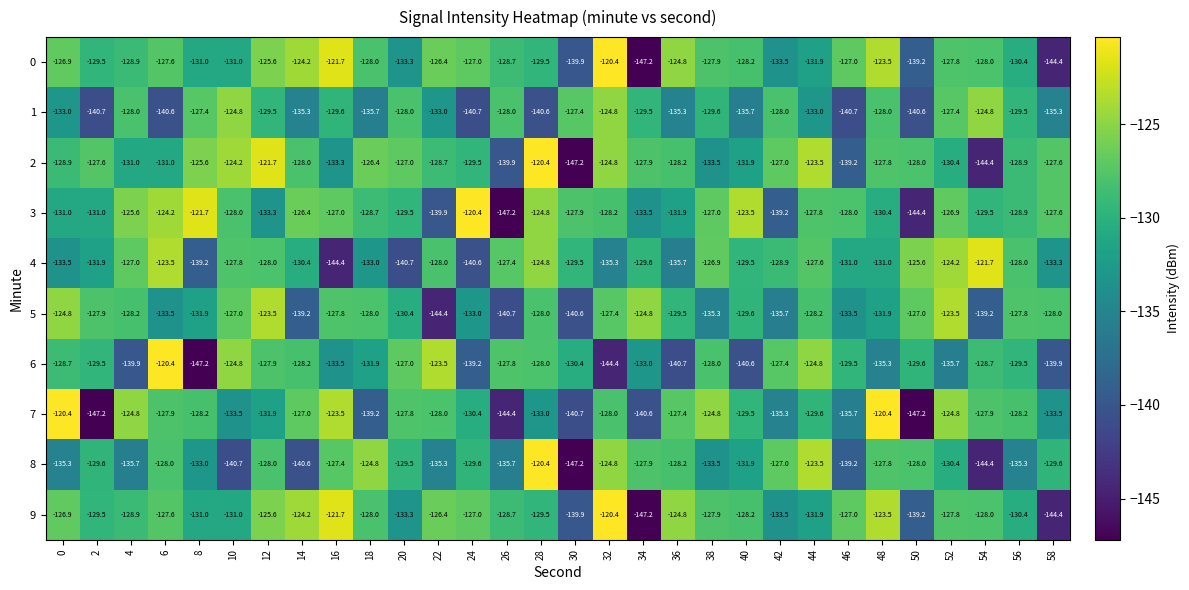

Which series changed the most between 26 and 56?

3